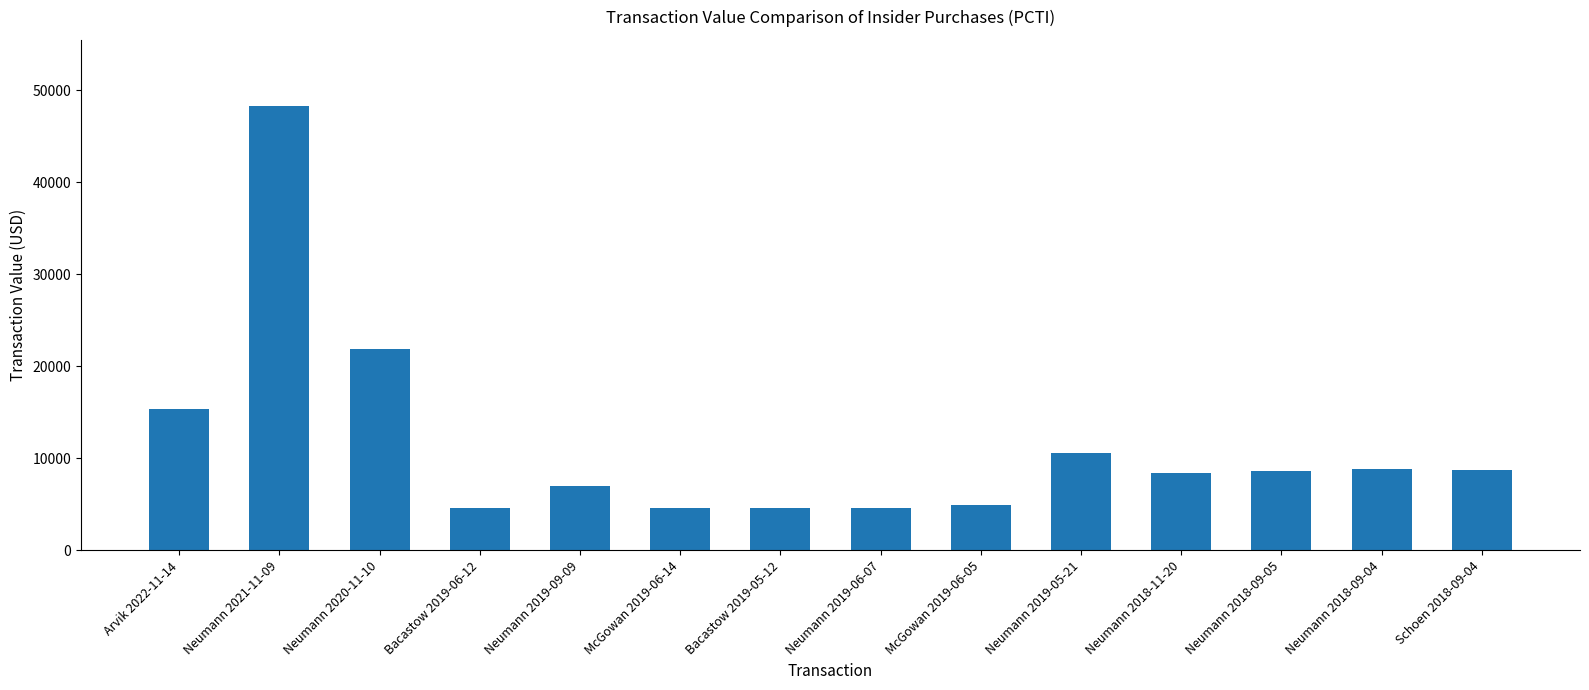

What is the sum of the values at Arvik 2022-11-14 and Neumann 2020-11-10?

37241